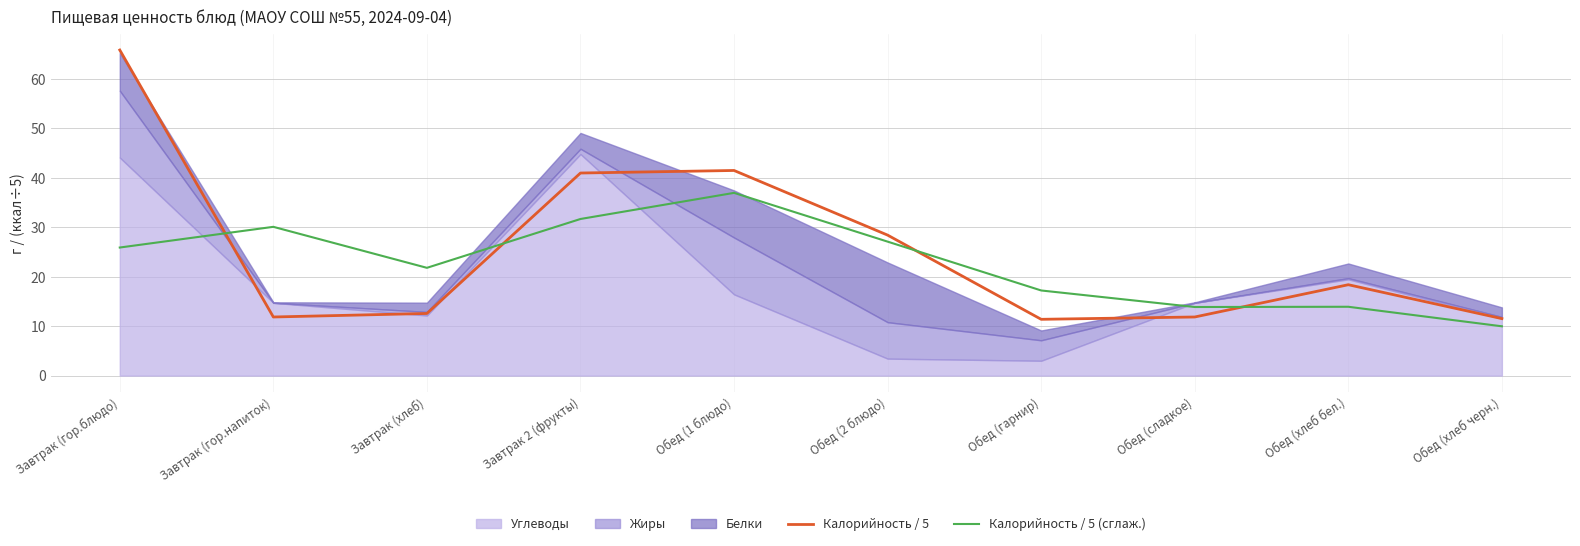

The Калорийность / 5 series shows 37.9 at Завтрак (гор.блюдо). True or false?

False